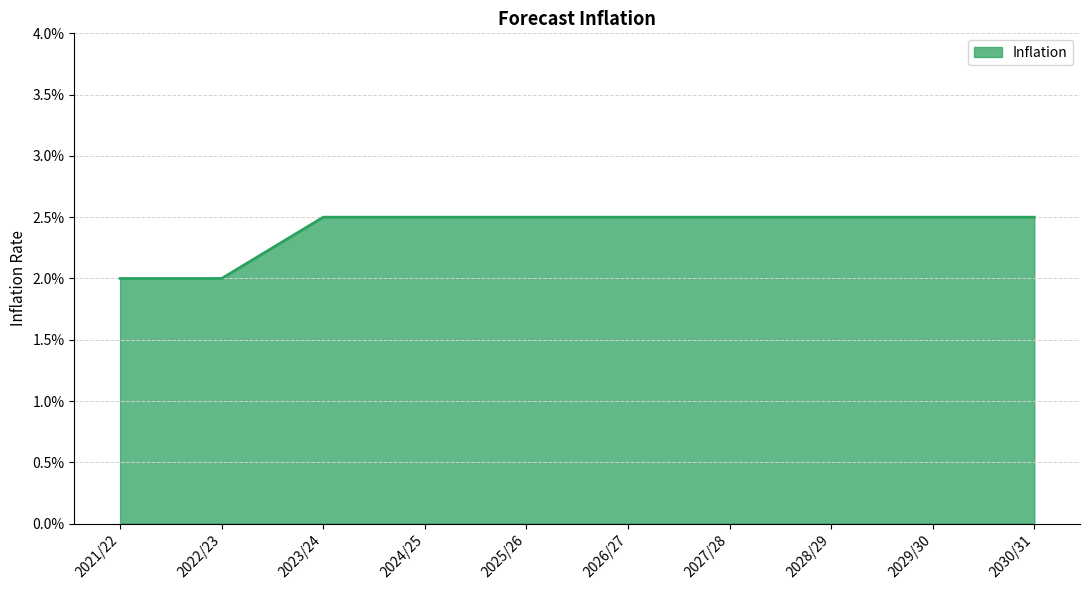

Between 2023/24 and 2025/26, which is larger?

2023/24